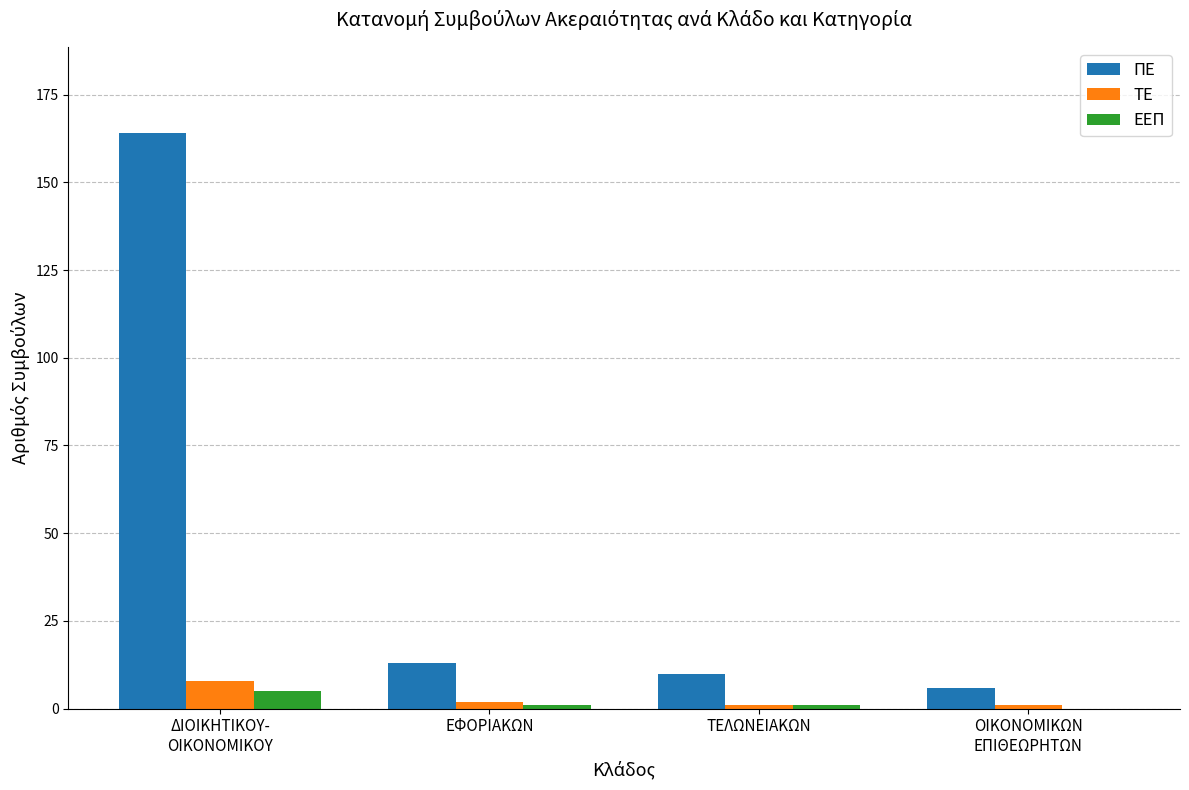

Which series has the largest total across all categories?

ΠΕ